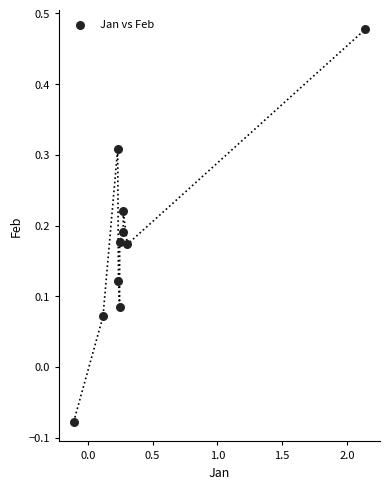

What is the range of Y values (max minus min)?

0.6